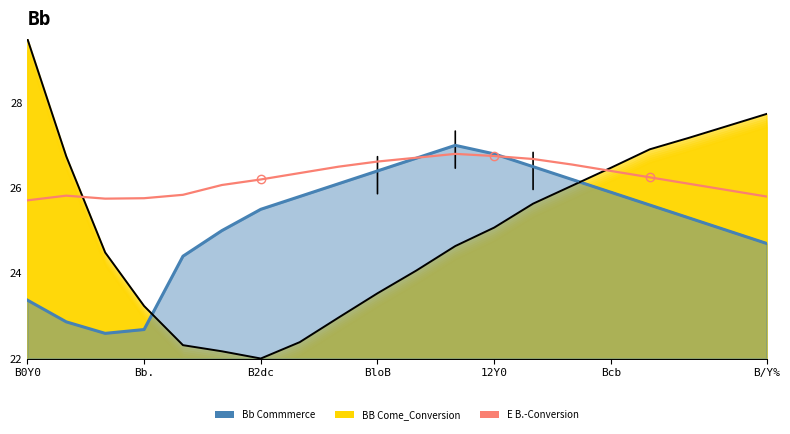

The value at 11 is 26.8. True or false?

True